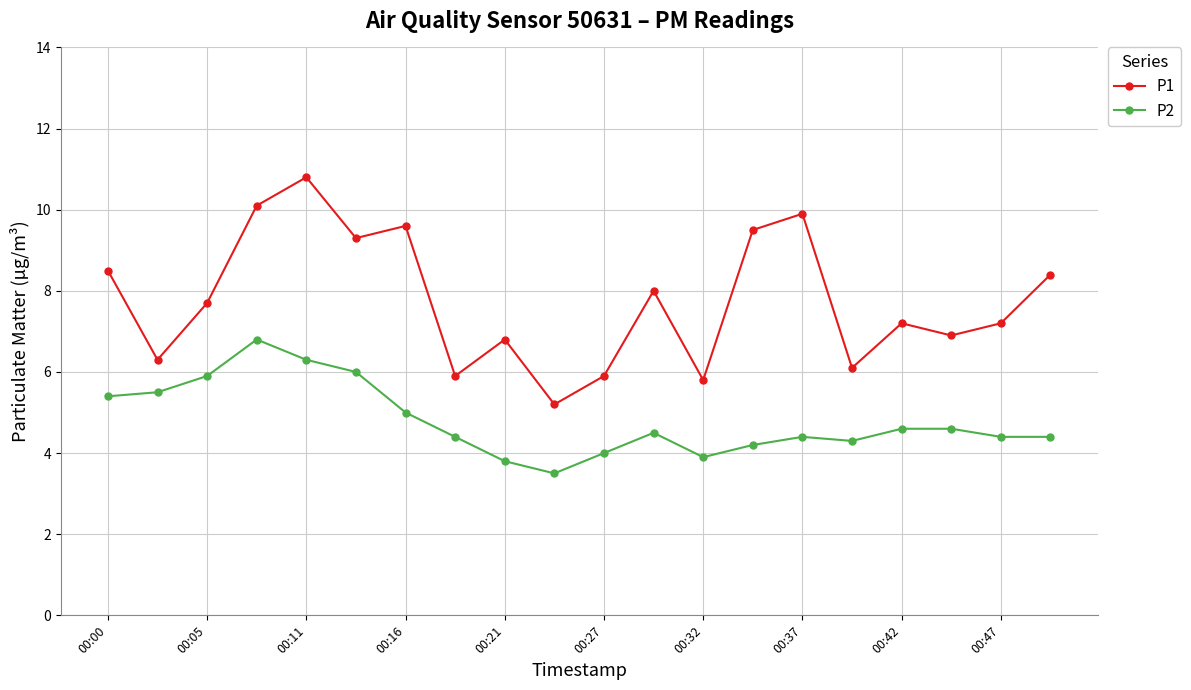

What is the average value of the P2 series?

4.8